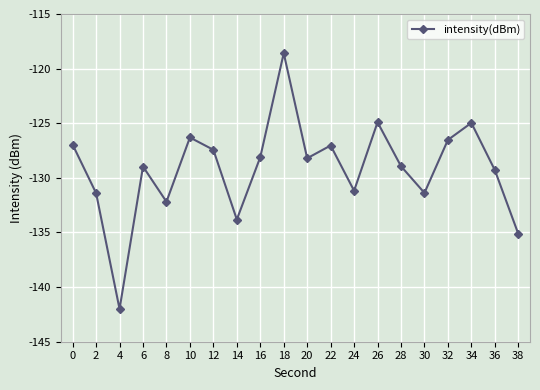

What is the value of the 12th point from the left?

-127.0